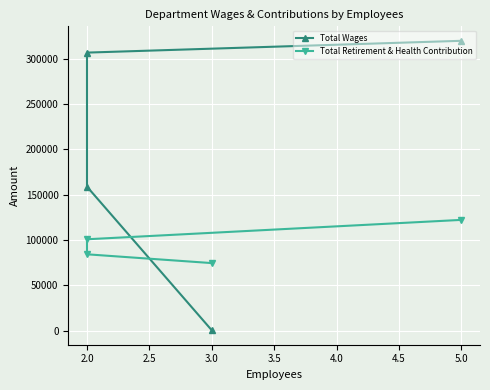

What is the maximum value for Total Wages?

319945